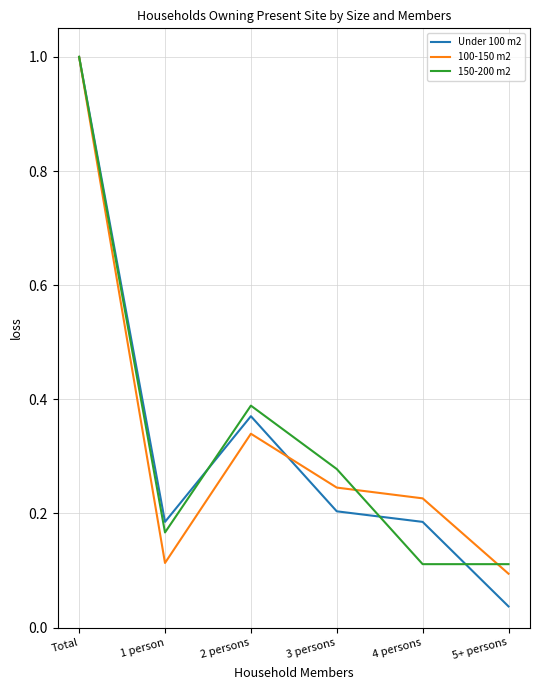

Which series changed the most between 2 persons and 3 persons?

Under 100 m2